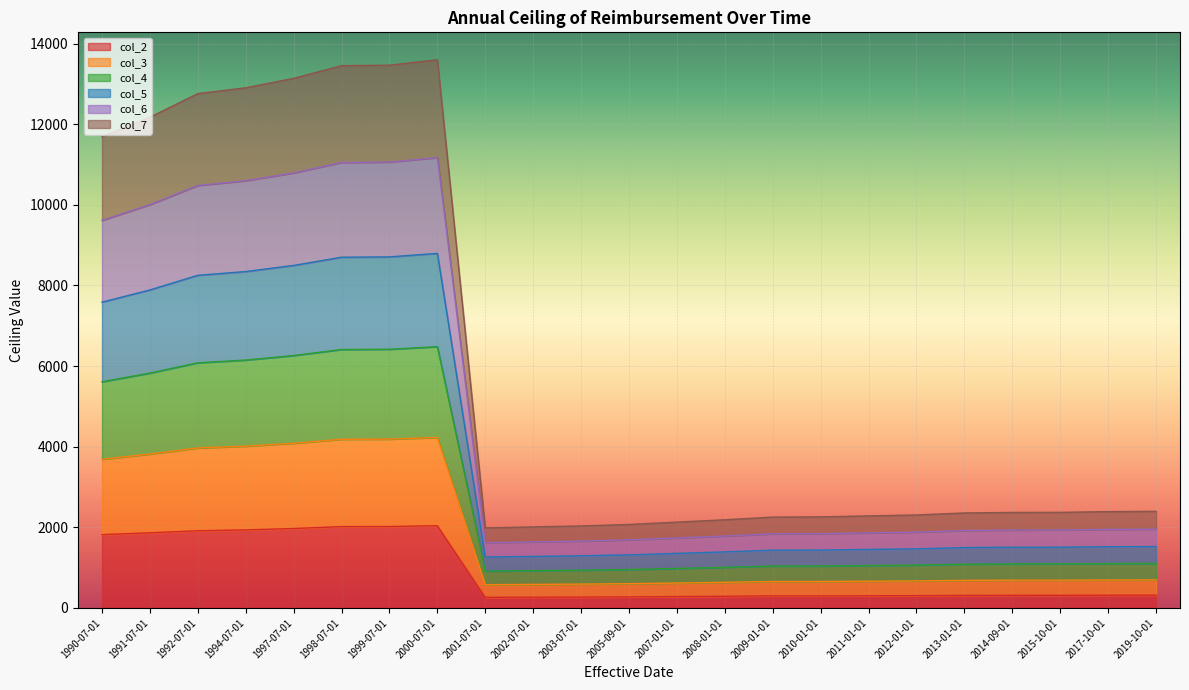

What is the spread (max minus min) of values at 1991-07-01?

10312.0